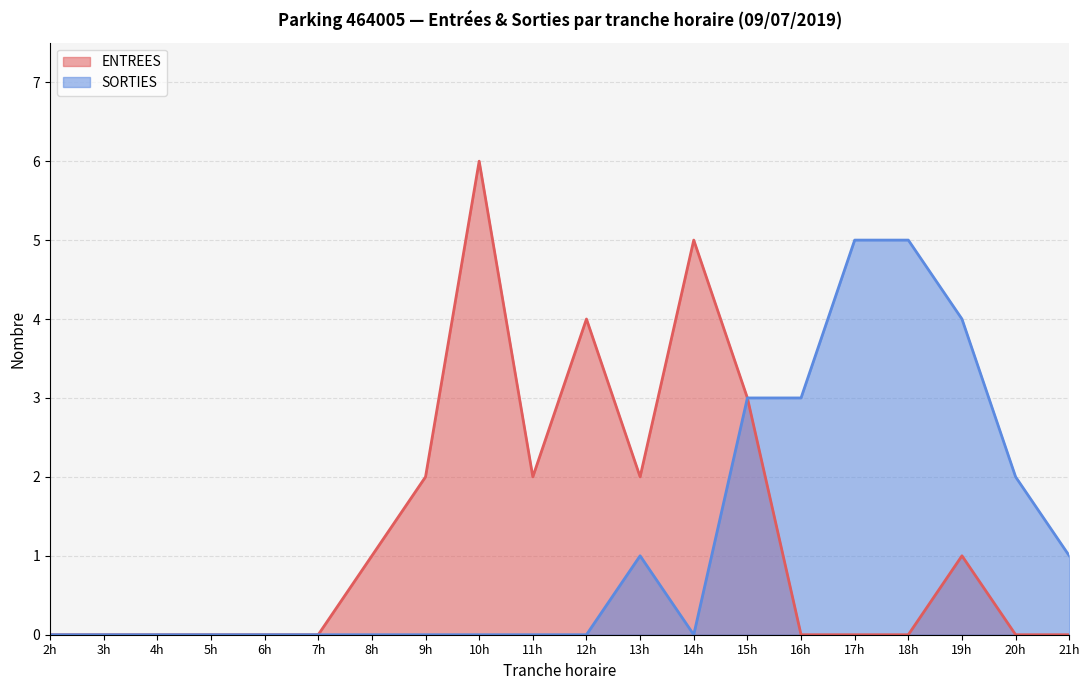

Between 7 and 11, which series saw the biggest shift?

ENTREES